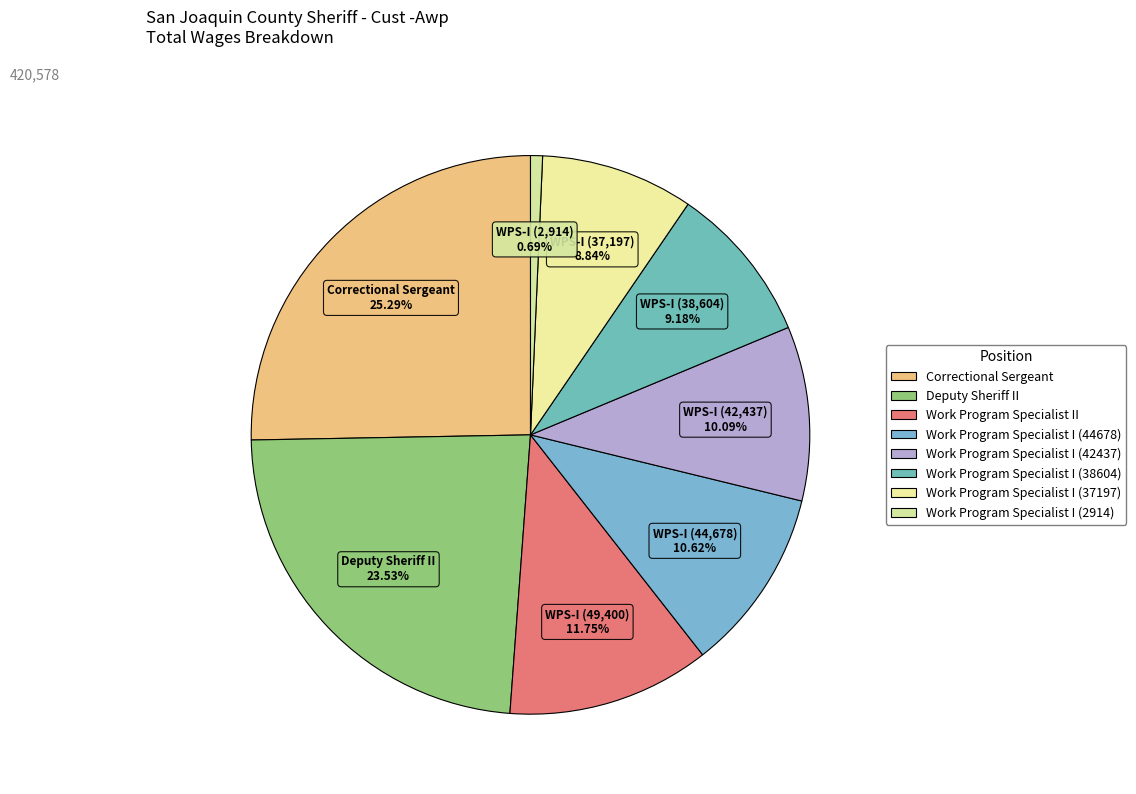

Count the number of slices in the pie.

8